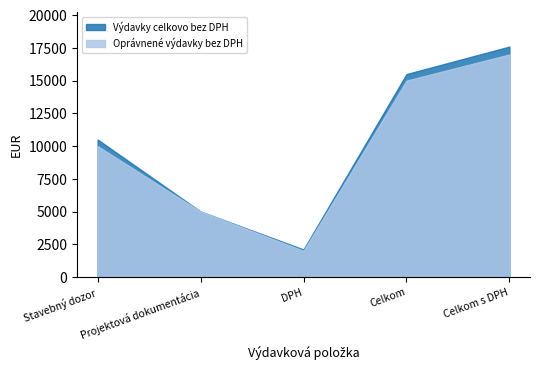

What position from the left is Stavebný dozor?

1